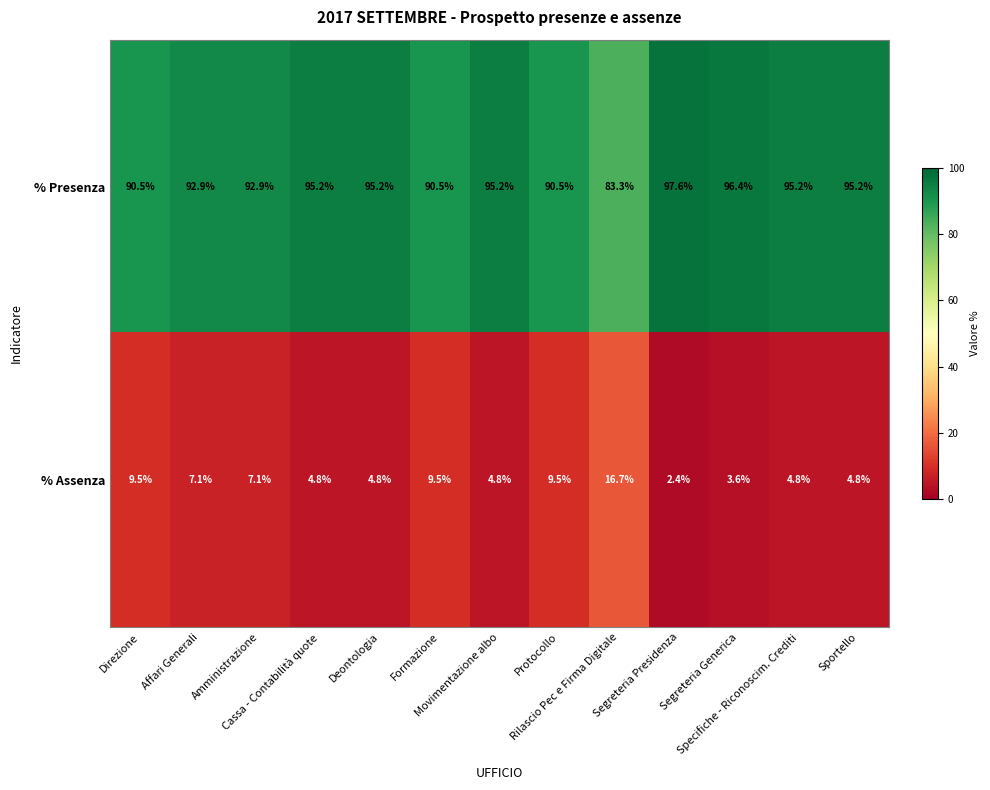

What is the sum of all % Presenza values?

1210.6